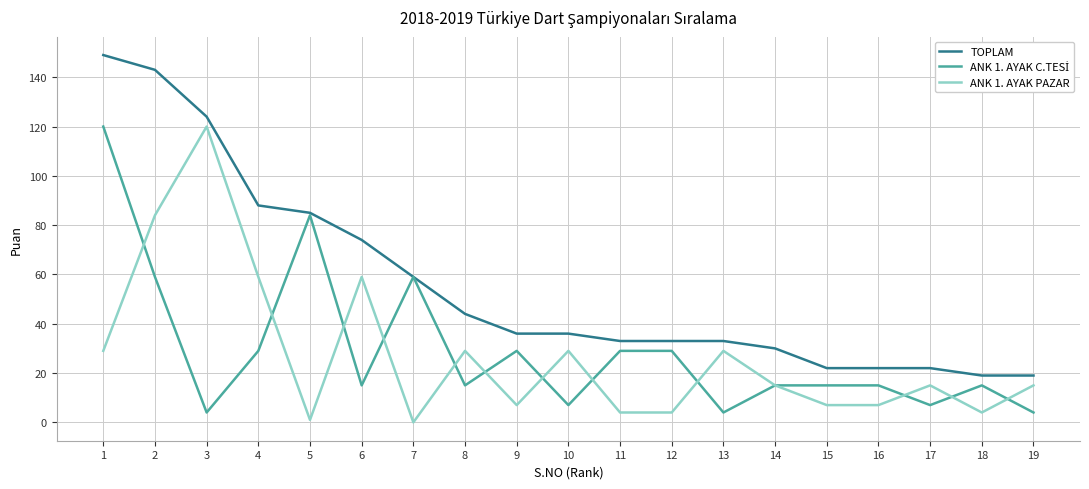

Which series has the widest spread of values?

TOPLAM